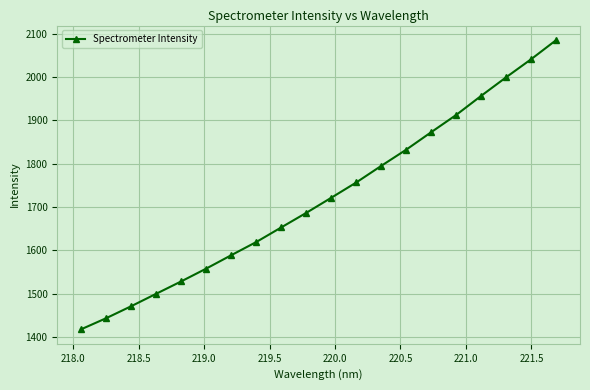

What is the smallest value displayed?

1417.4